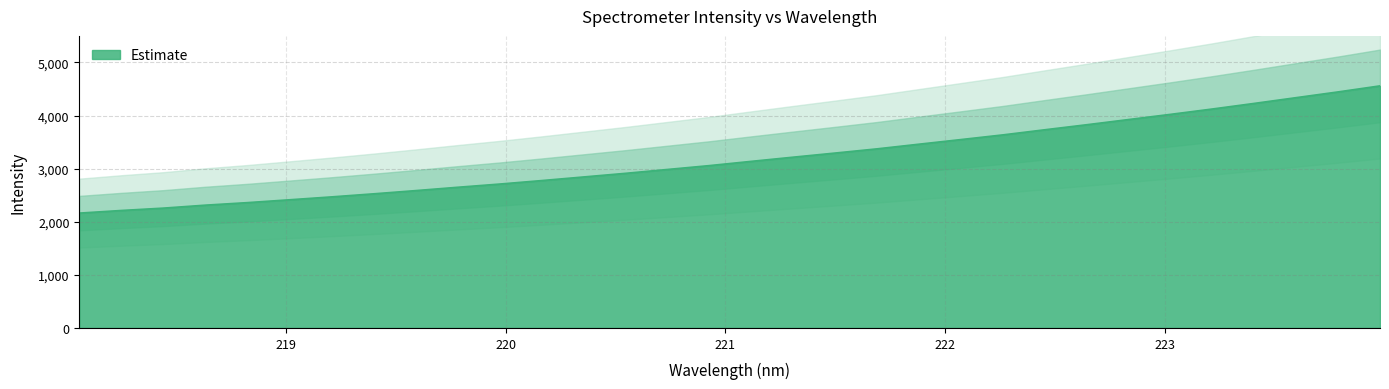

What position from the right is 220.1623?

21